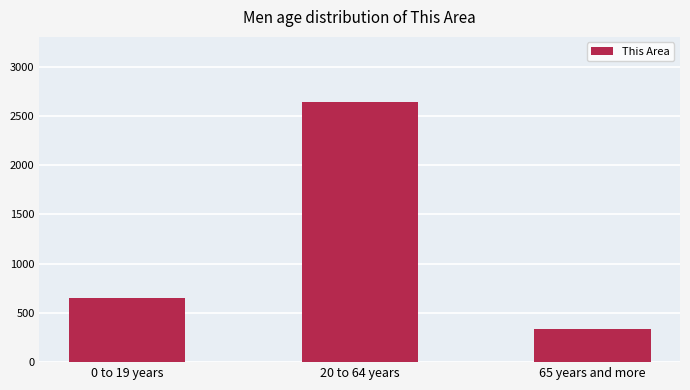

What is the value of the 3rd bar from the left?

339